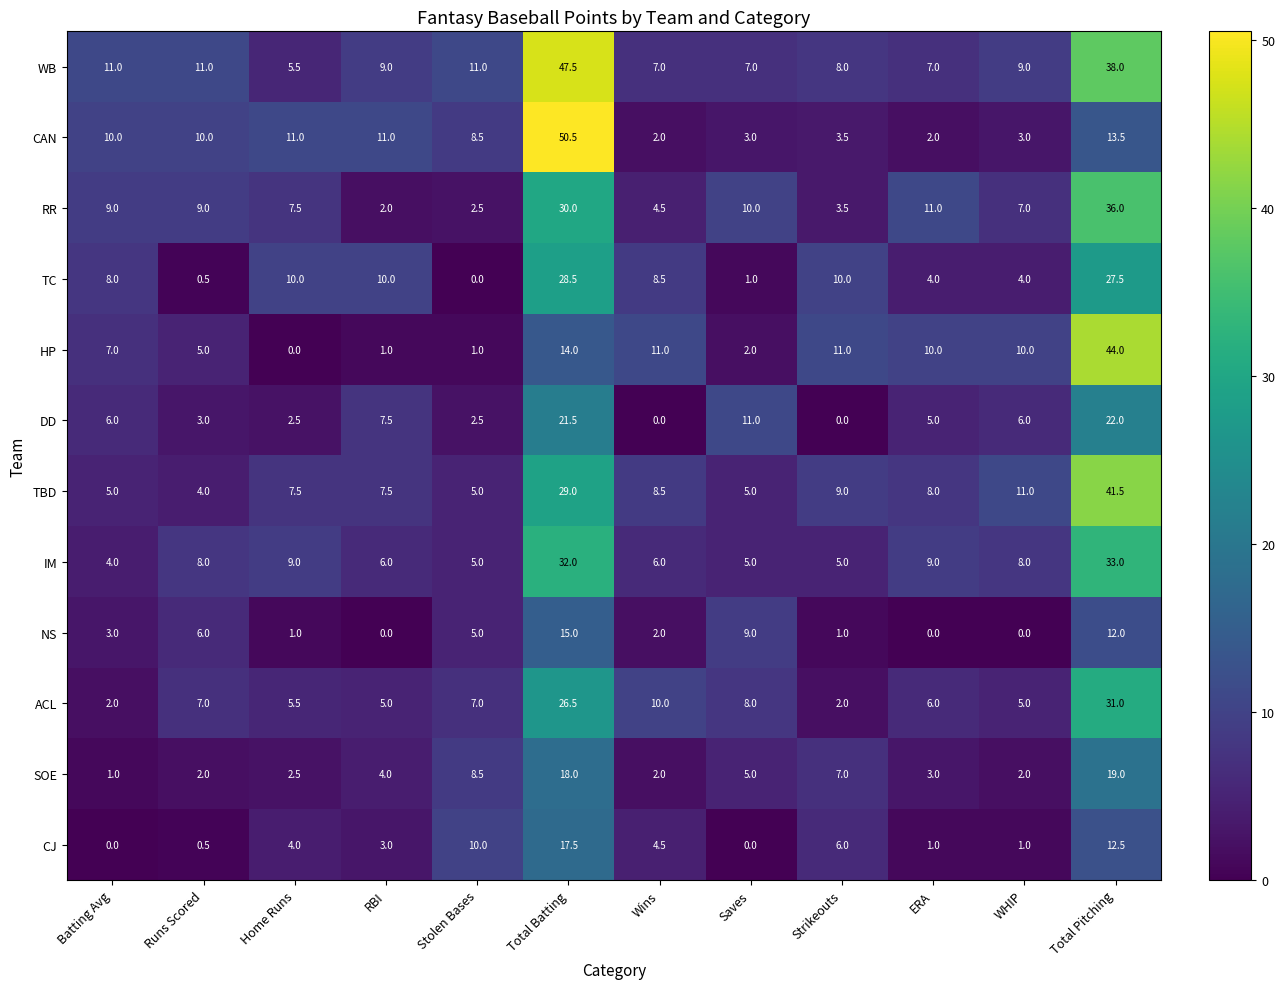

At which label is RR closest to 19?

ERA